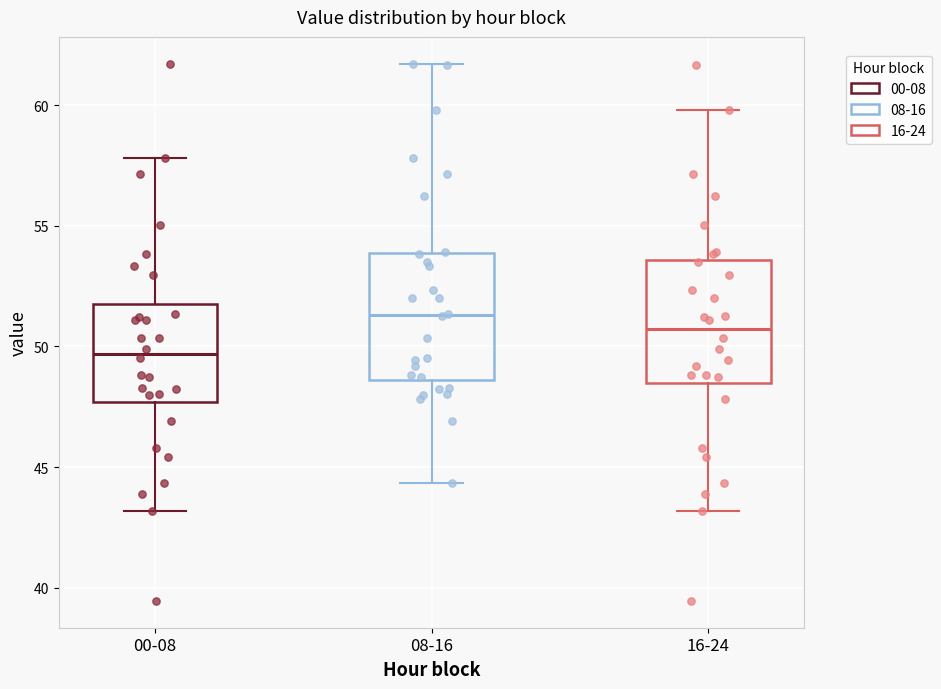

Where does the median line of the box for 00-08 sit on the y-axis? The values are not printed on the chart, so give them approximately, as read against the axis.

49.5